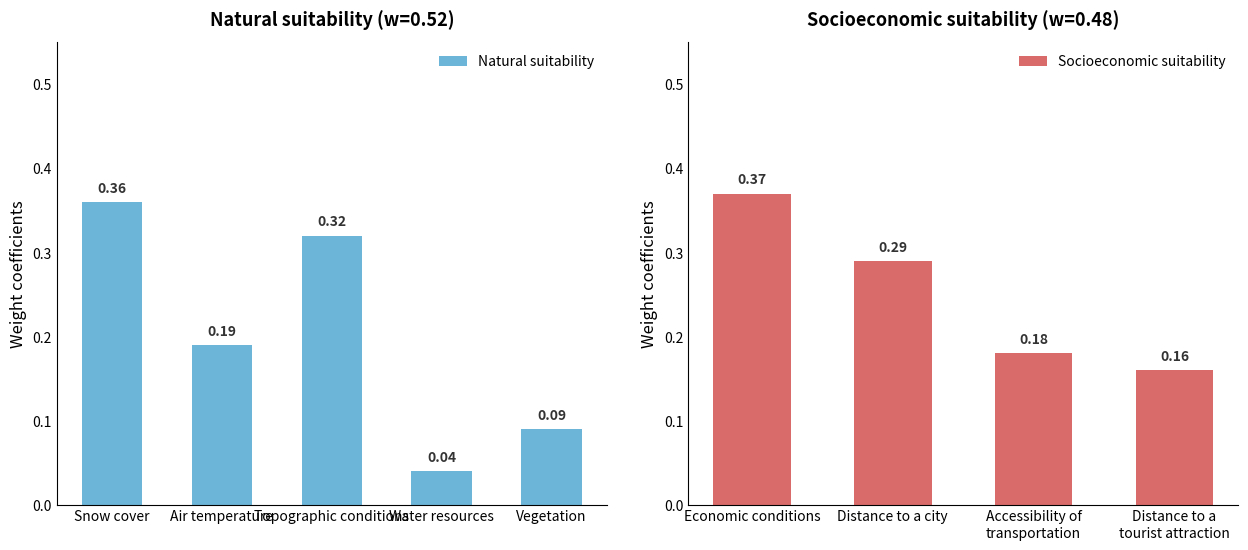

The value at Vegetation is 0.1. True or false?

True